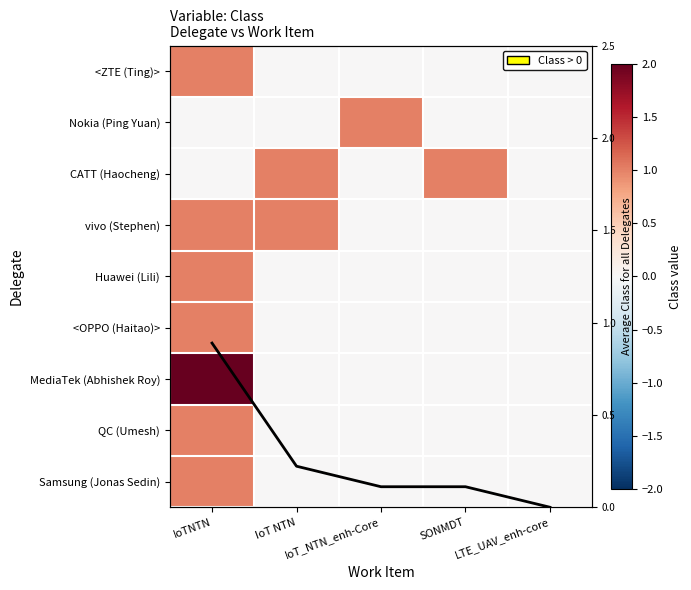

Between LTE_UAV_enh-core and IoT NTN, which is larger?

LTE_UAV_enh-core